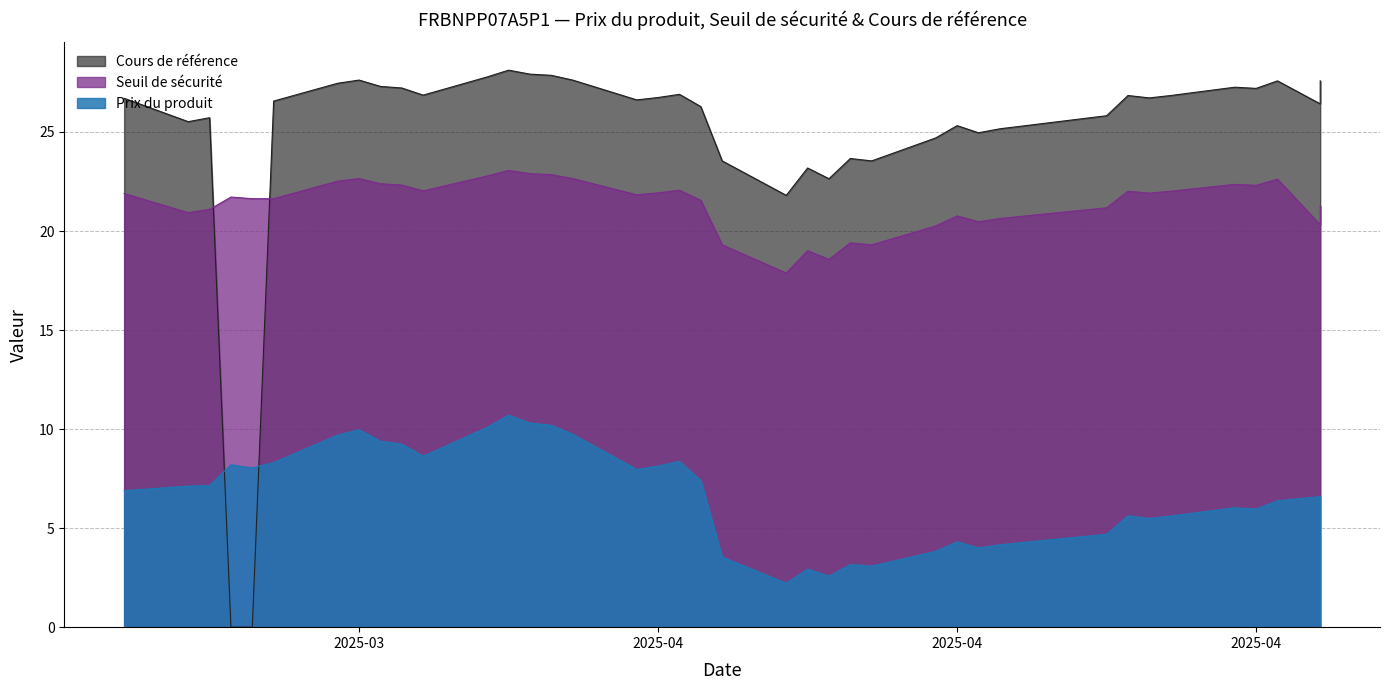

In Cours de référence, how many points are lower than both neighbors (excluding endpoints)?

9